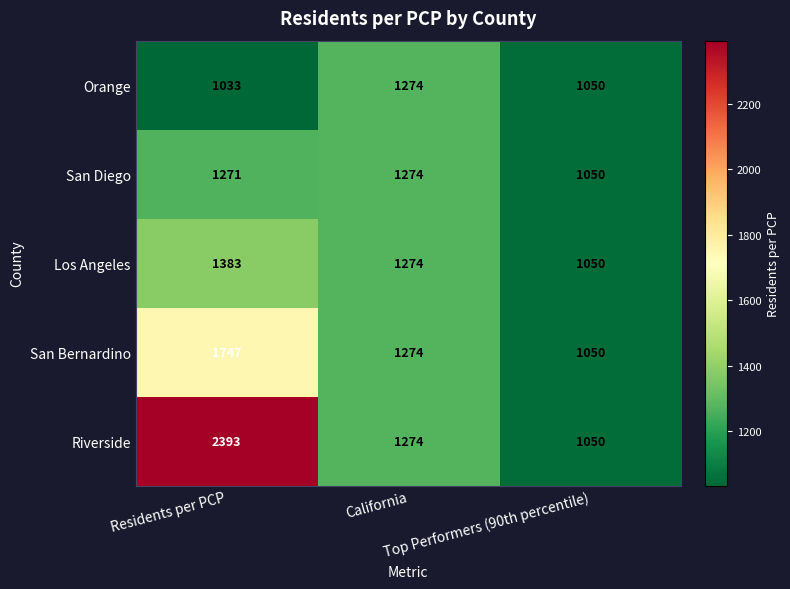

What is the average value of the Riverside series?

1572